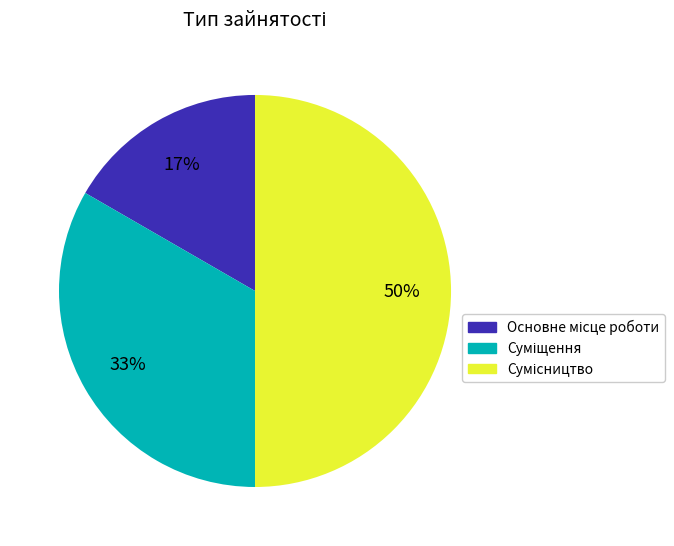

How many segments does this pie chart have?

3